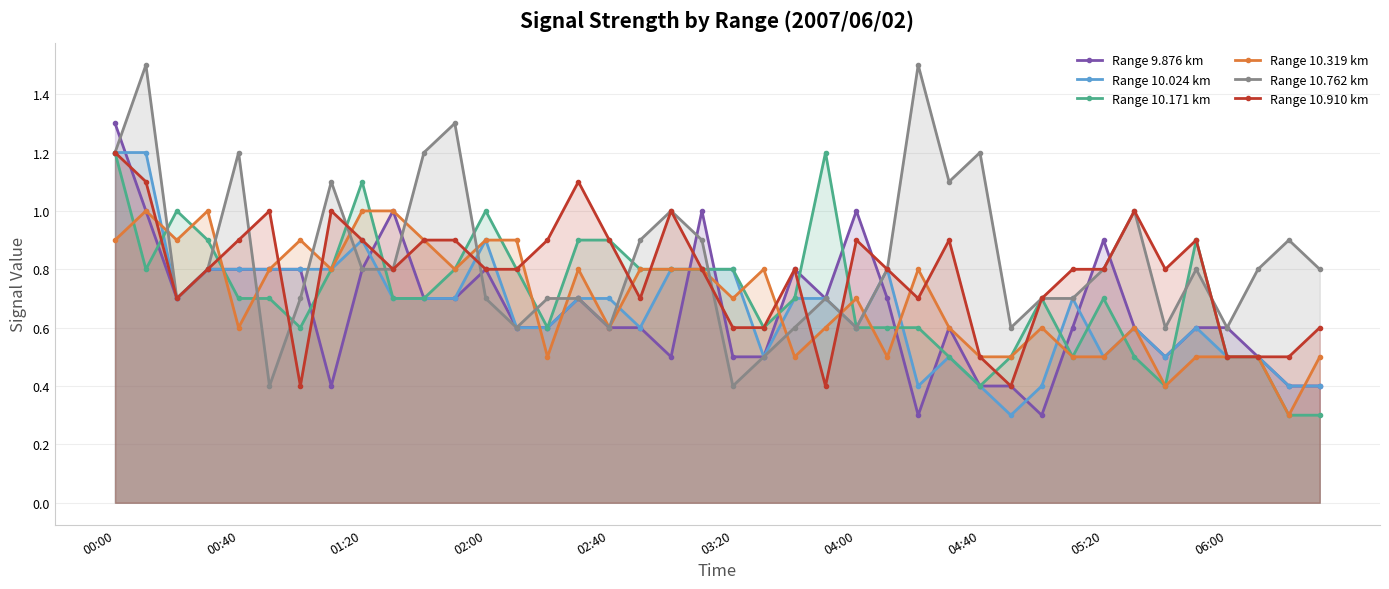

How many series are shown in this chart?

6